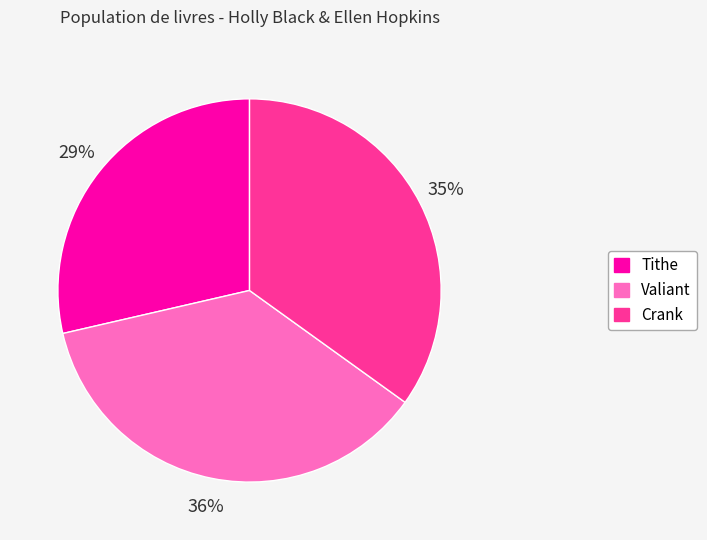

Combined, do Crank and Tithe account for over 50%?

Yes